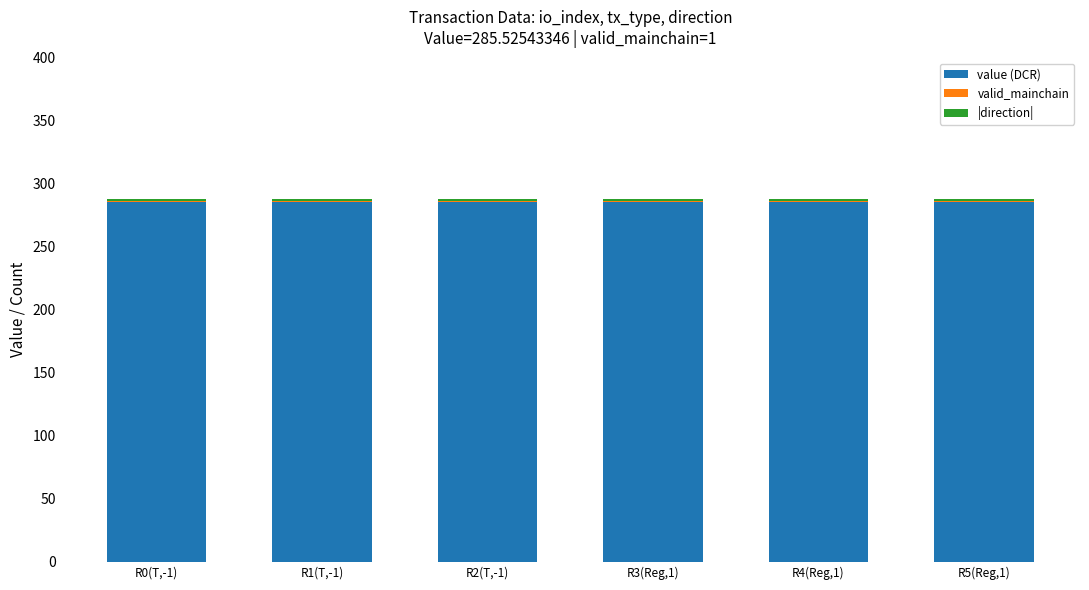

What is the highest value of the value (DCR) series?

285.5